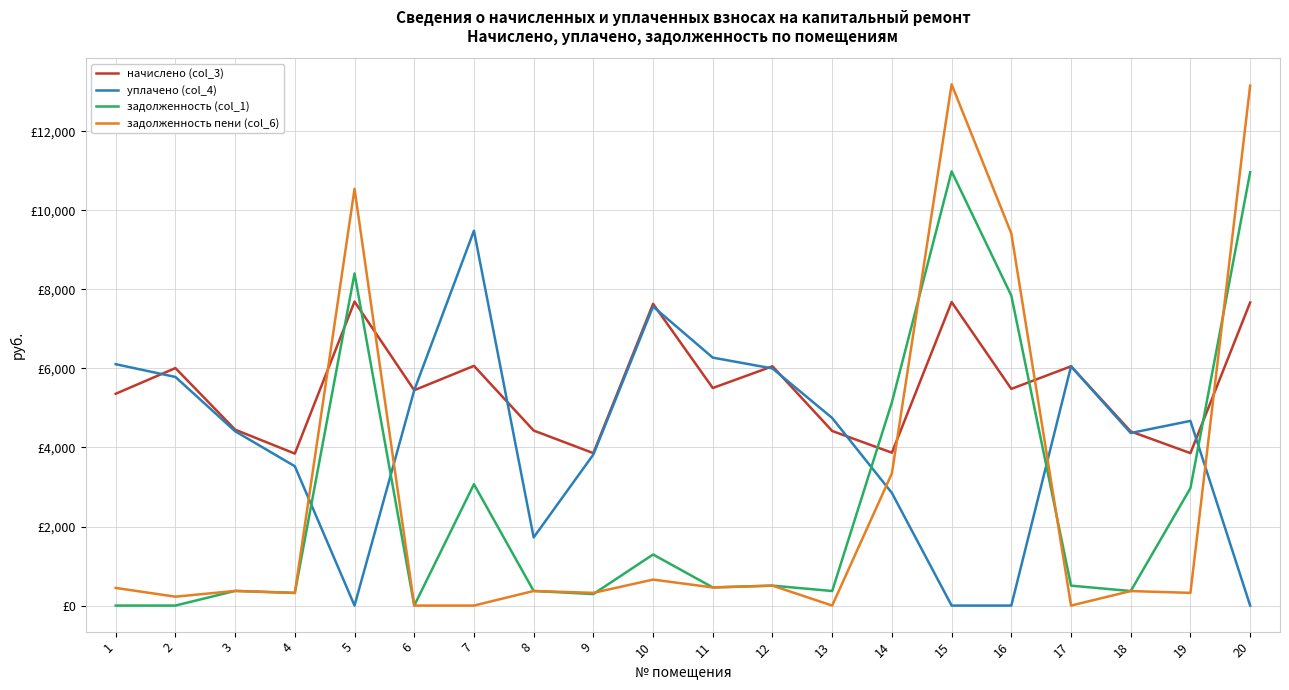

Does the chart have visible grid lines?

Yes